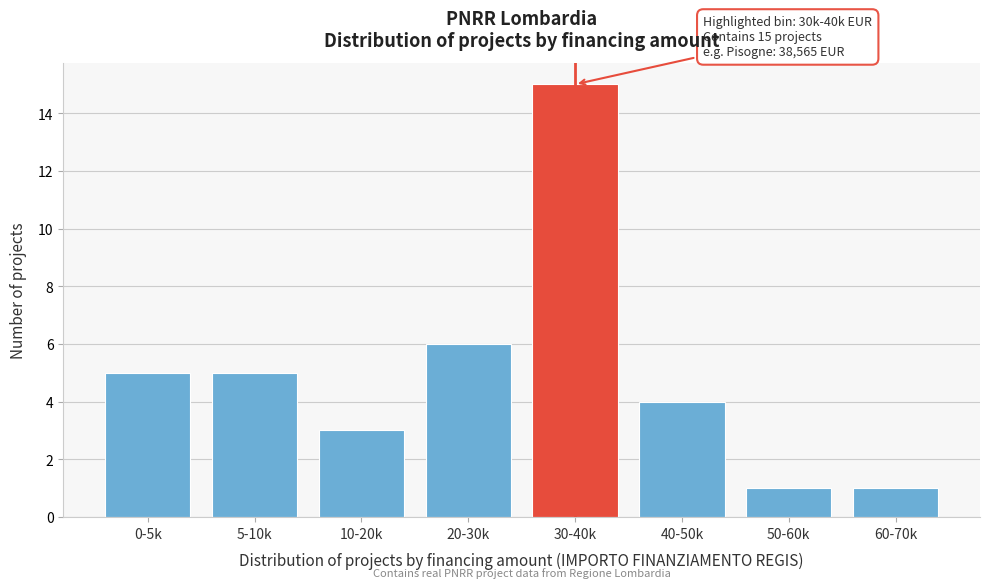

Reading left to right, what are all the values shown in this chart?

0-5k=5	5-10k=5	10-20k=3	20-30k=6	30-40k=15	40-50k=4	50-60k=1	60-70k=1